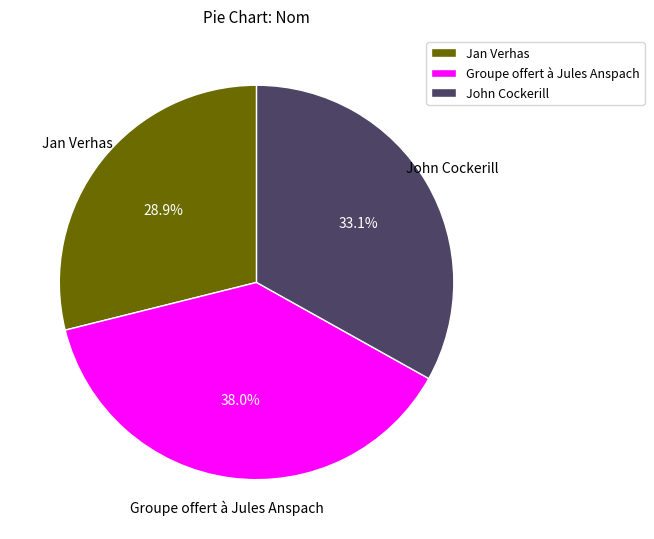

The Jan Verhas slice represents 18% of the pie. True or false?

False